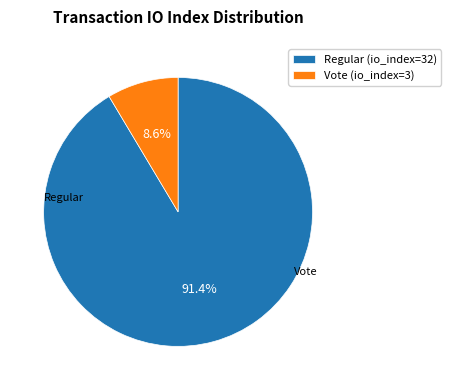

To the nearest percent, what is the average slice percentage?

50%